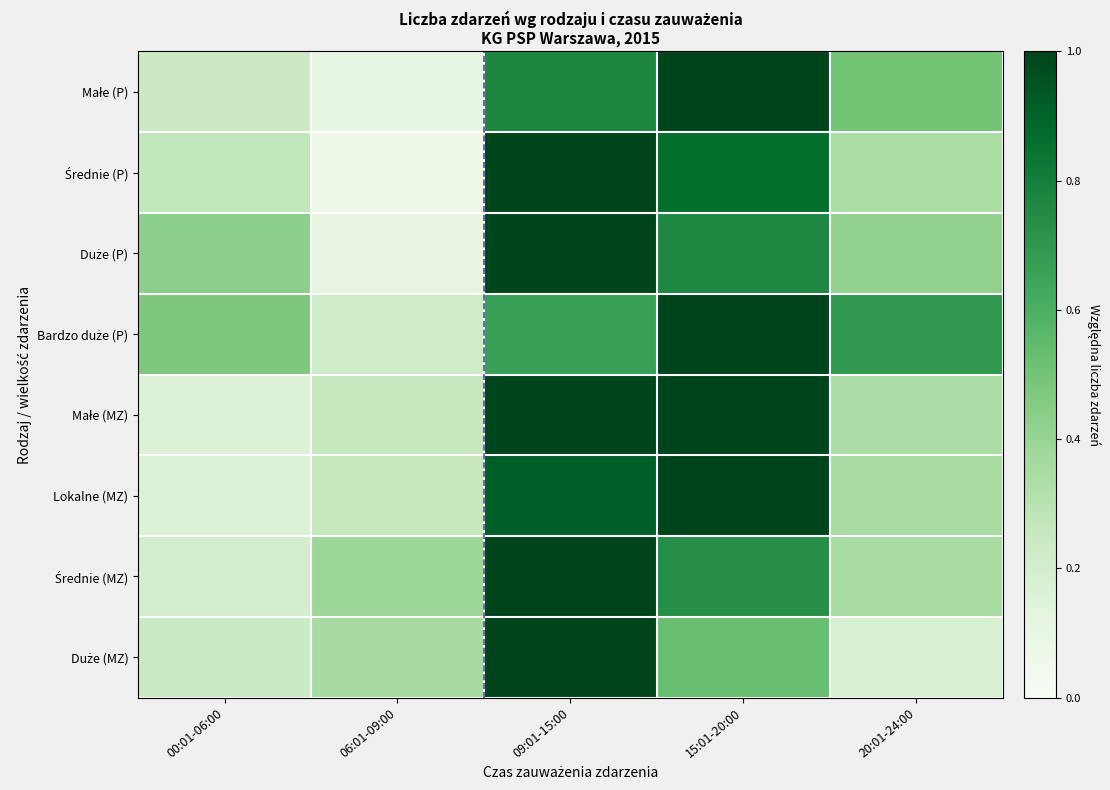

What is the difference between the maximum and second lowest values in the Małe (P) series?

0.8